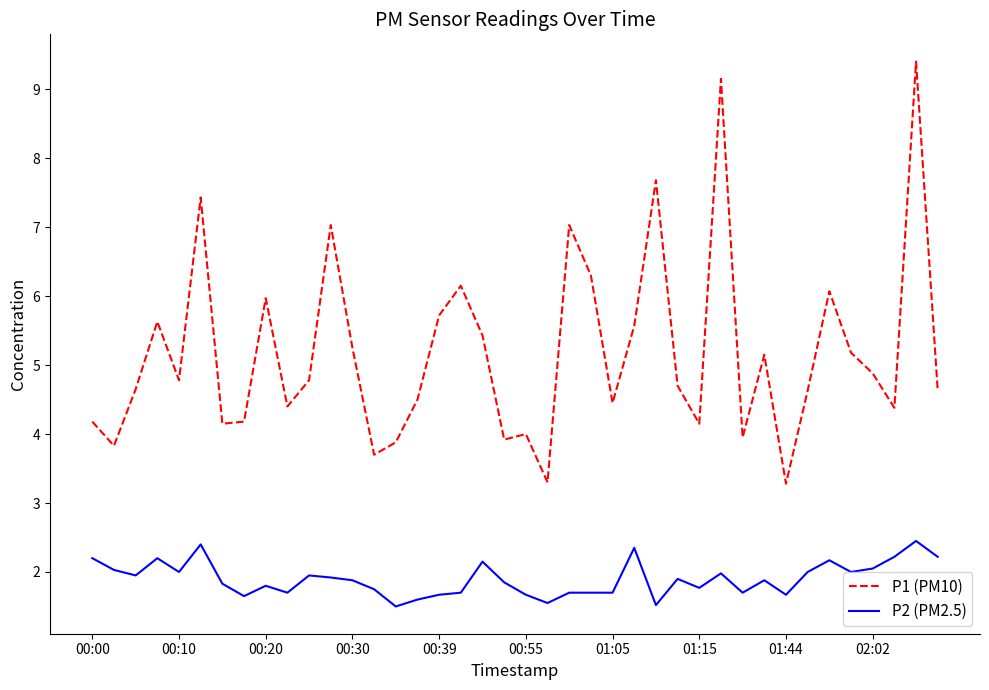

True or false: P1 (PM10) and P2 (PM2.5) intersect in this chart.

False